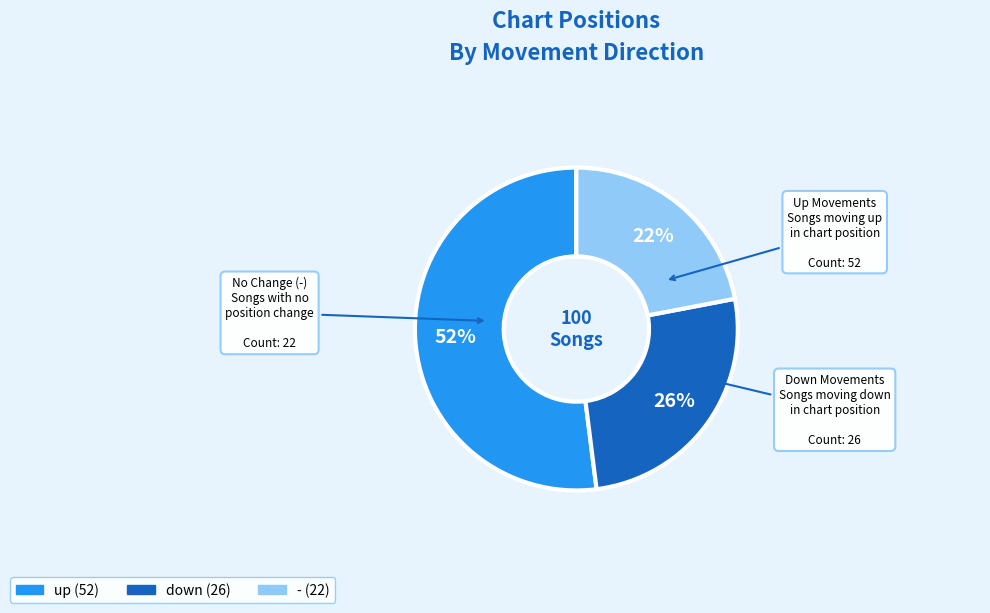

True or false: - accounts for 22% of the total.

True